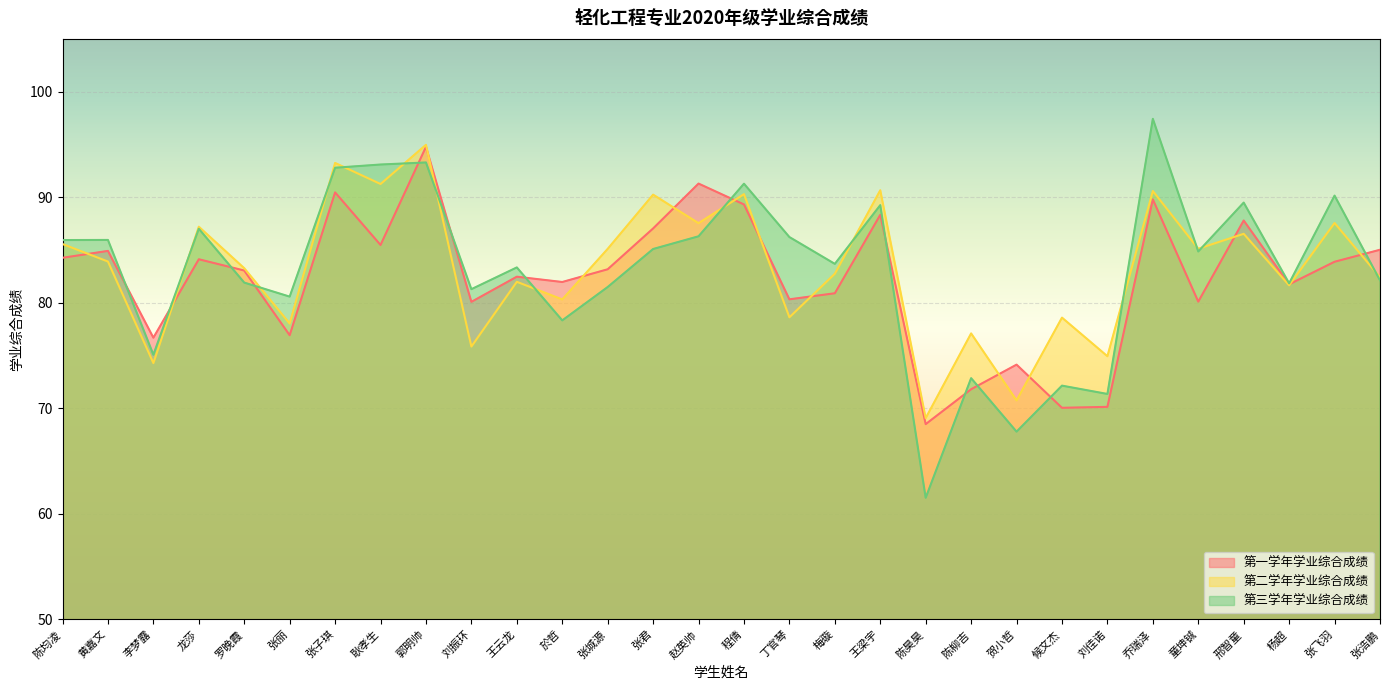

What is the sum of all 第一学年学业综合成绩 values?

2468.6